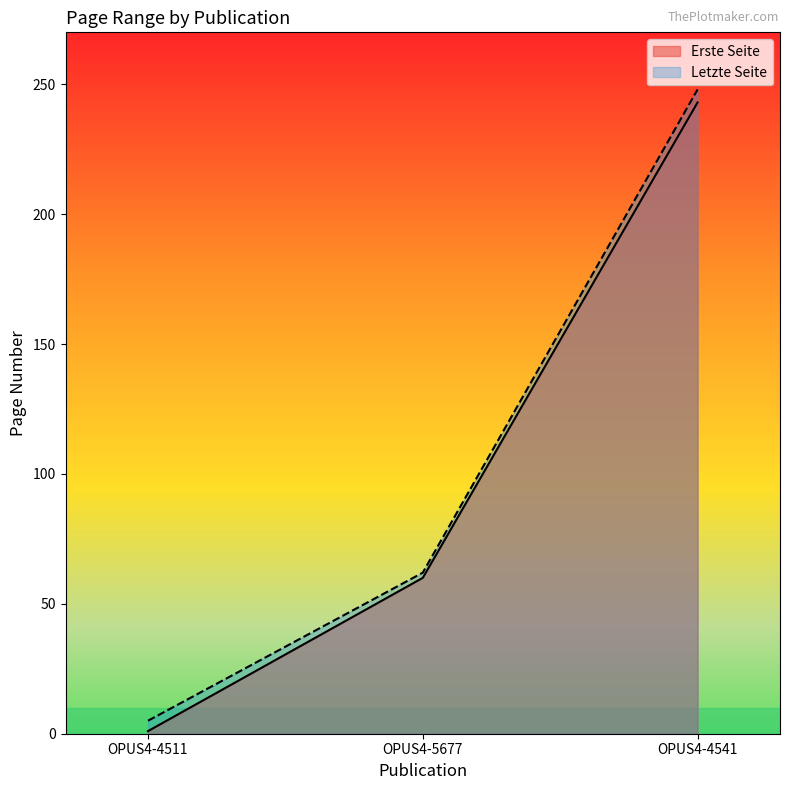

What is the label of the 1st point from the left?

OPUS4-4511